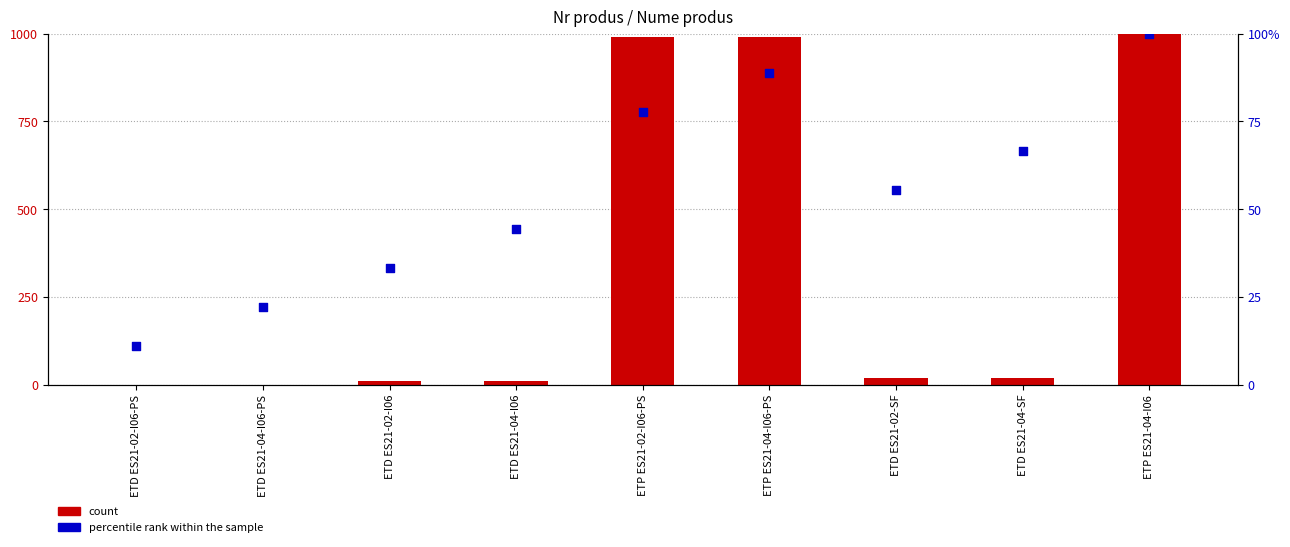

Is the value of percentile rank within the sample at ETD ES21-04-I06 greater than the value of count at ETD ES21-02-SF?

Yes